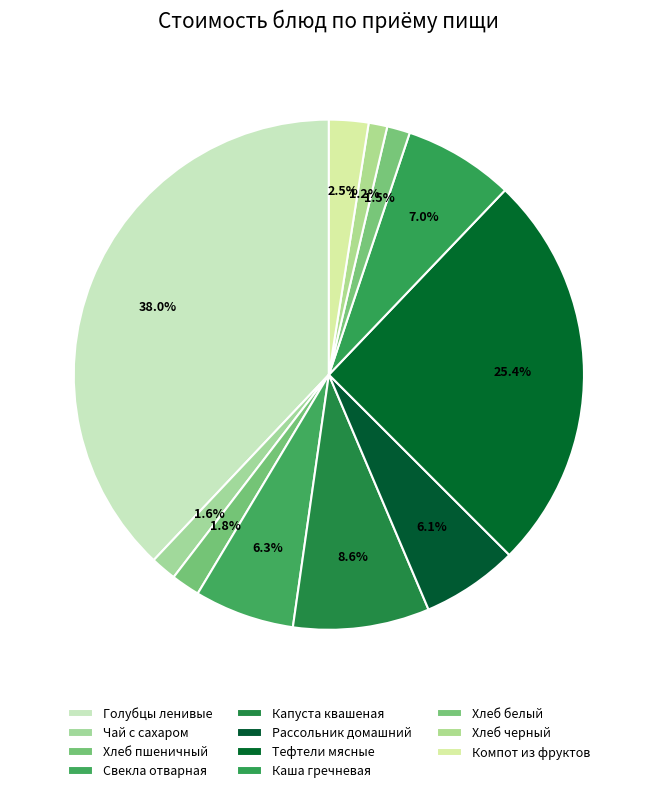

How many slices are in this pie chart?

11